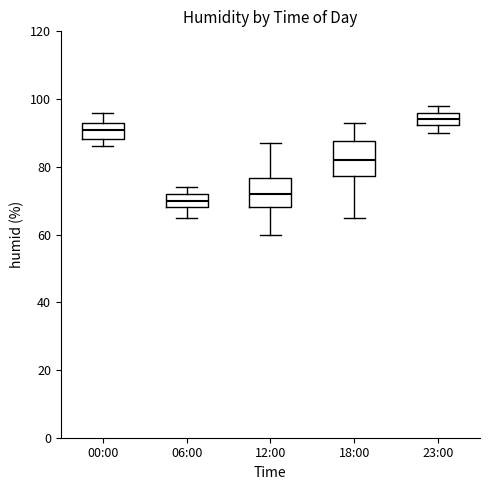

Reading left to right, read every box against the y-axis: the position of its median line, the range the box covers, and the ends of its whiskers. The values are not printed on the chart, so give them approximately, as read against the axis.

00:00: median 92, box 88 to 94, whiskers 86 to 96
06:00: median 70, box 68 to 72, whiskers 66 to 74
12:00: median 72, box 68 to 76, whiskers 60 to 88
18:00: median 82, box 78 to 88, whiskers 66 to 94
23:00: median 94, box 92 to 96, whiskers 90 to 98